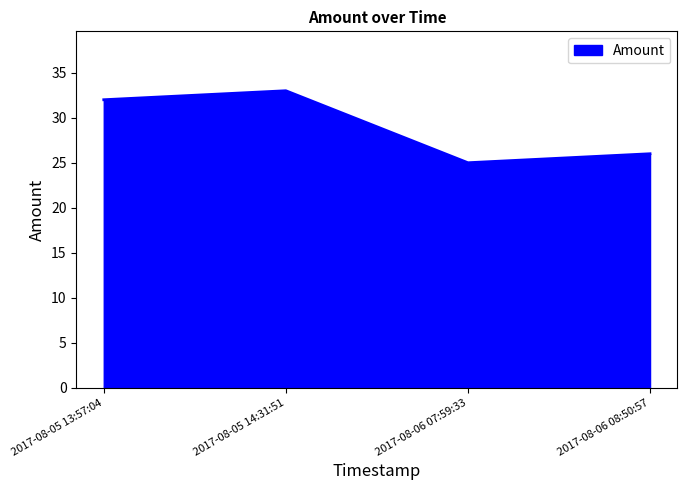

Where is the first local minimum?

2017-08-06 07:59:33